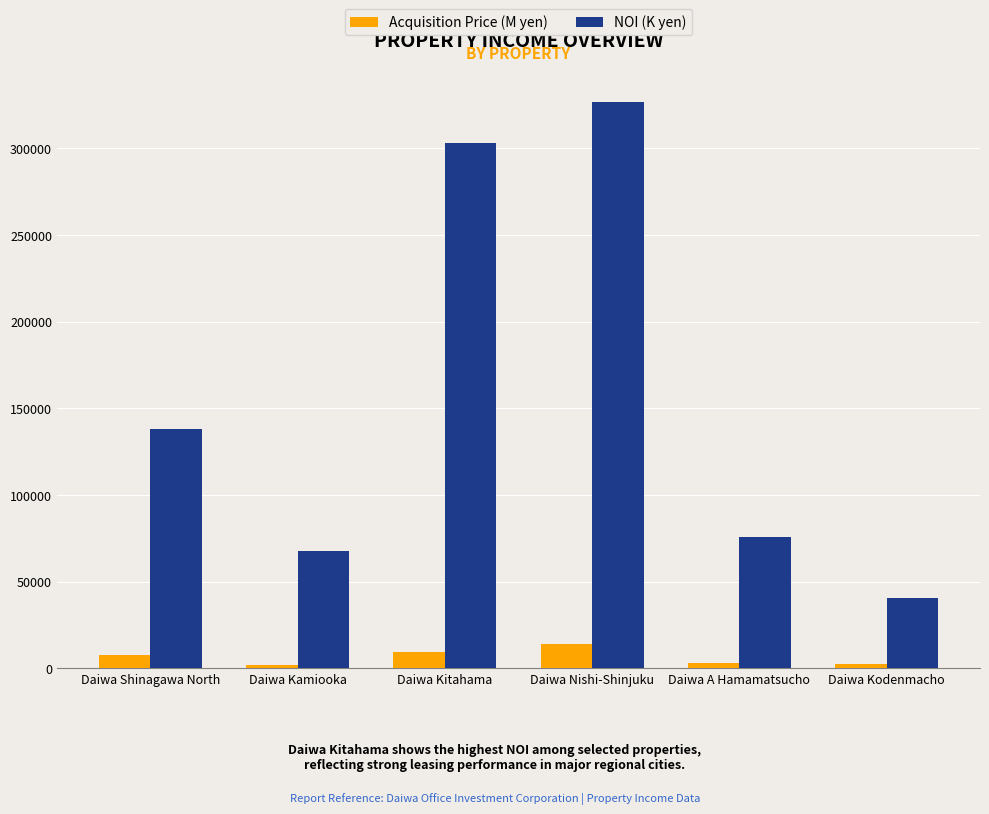

Does the chart contain stacked bars?

No